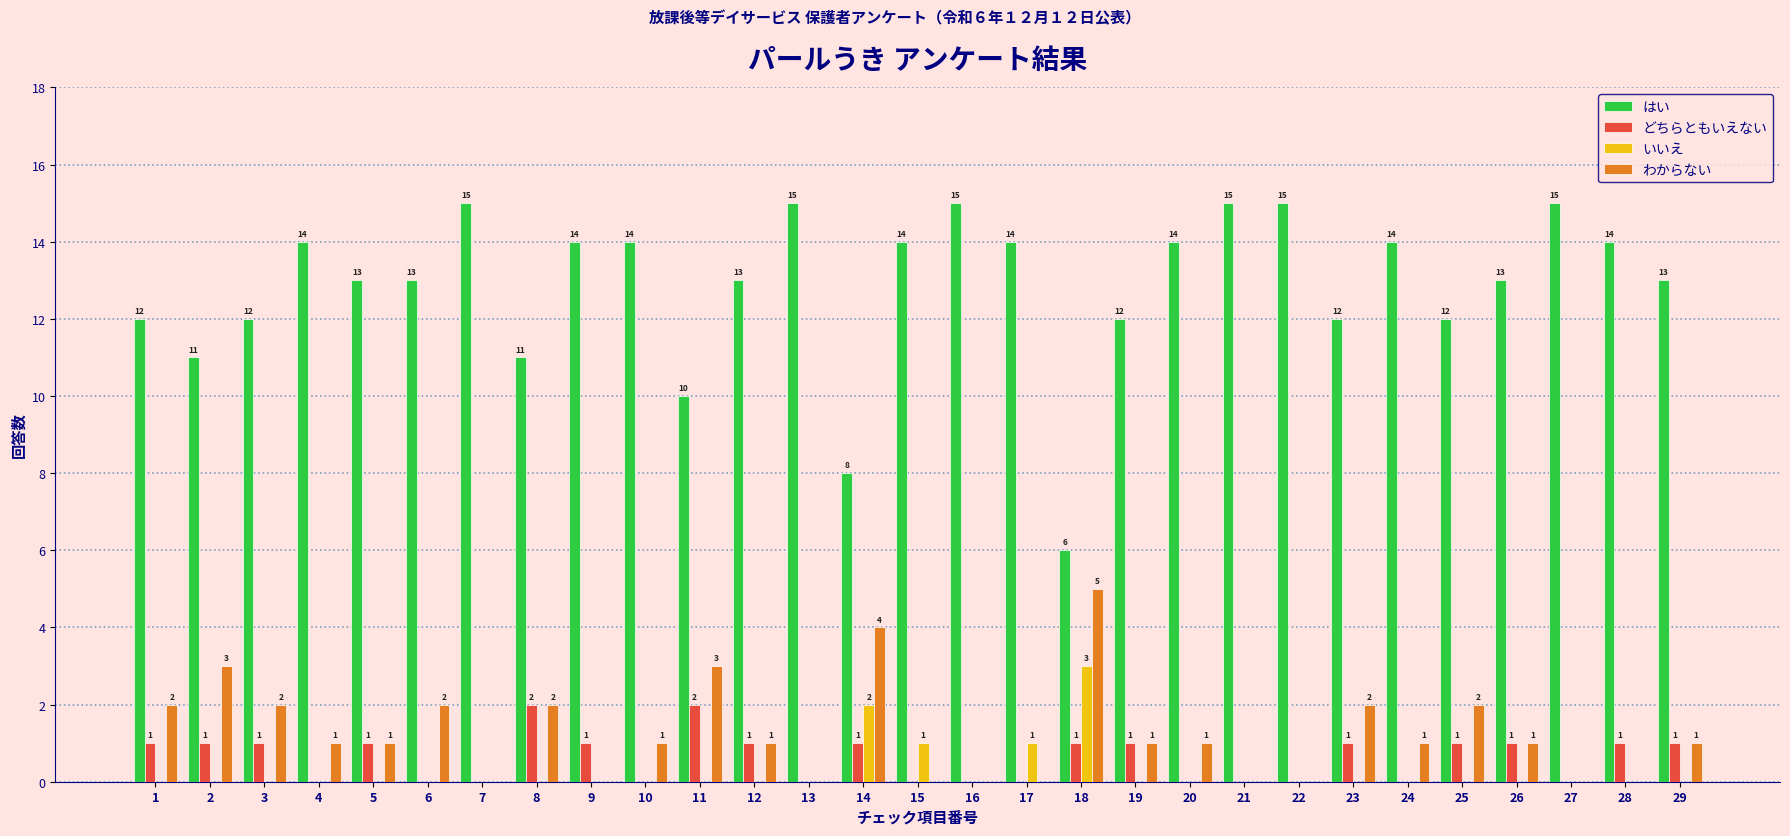

Is the value of わからない at 11 greater than the value of どちらともいえない at 16?

Yes